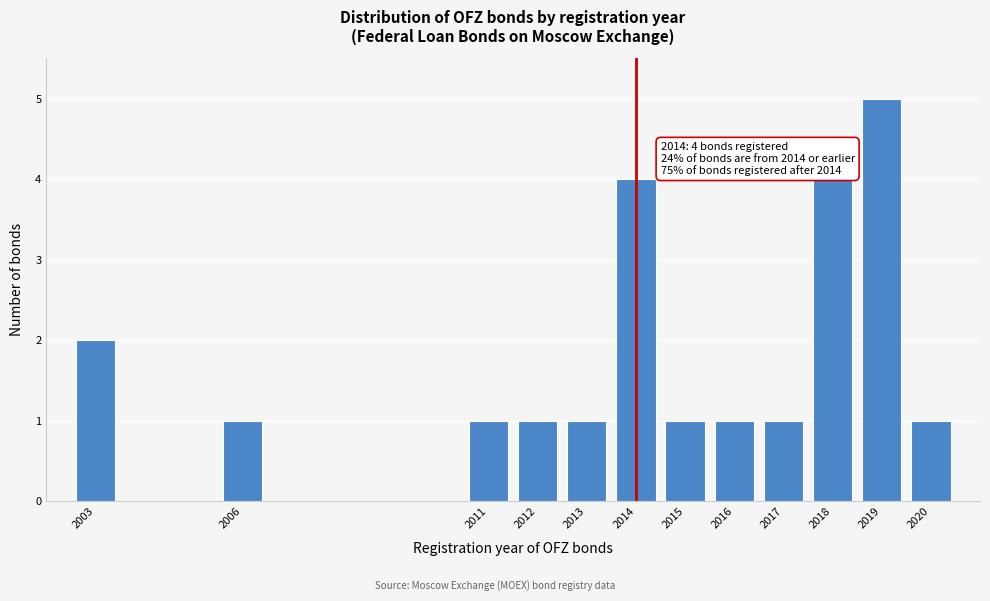

Reading left to right, transcribe all the data shown in this chart.

2003=2	2006=1	2011=1	2012=1	2013=1	2014=4	2015=1	2016=1	2017=1	2018=4	2019=5	2020=1